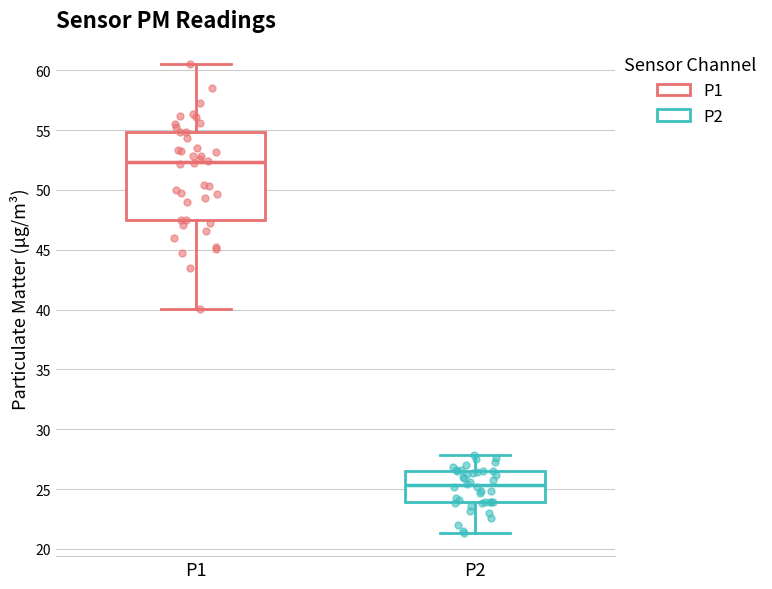

Reading left to right, read every box against the y-axis: the position of its median line, the range the box covers, and the ends of its whiskers. The values are not printed on the chart, so give them approximately, as read against the axis.

P1: median 52.5, box 47.5 to 55.0, whiskers 40.0 to 60.5
P2: median 25.5, box 24.0 to 26.5, whiskers 21.5 to 28.0